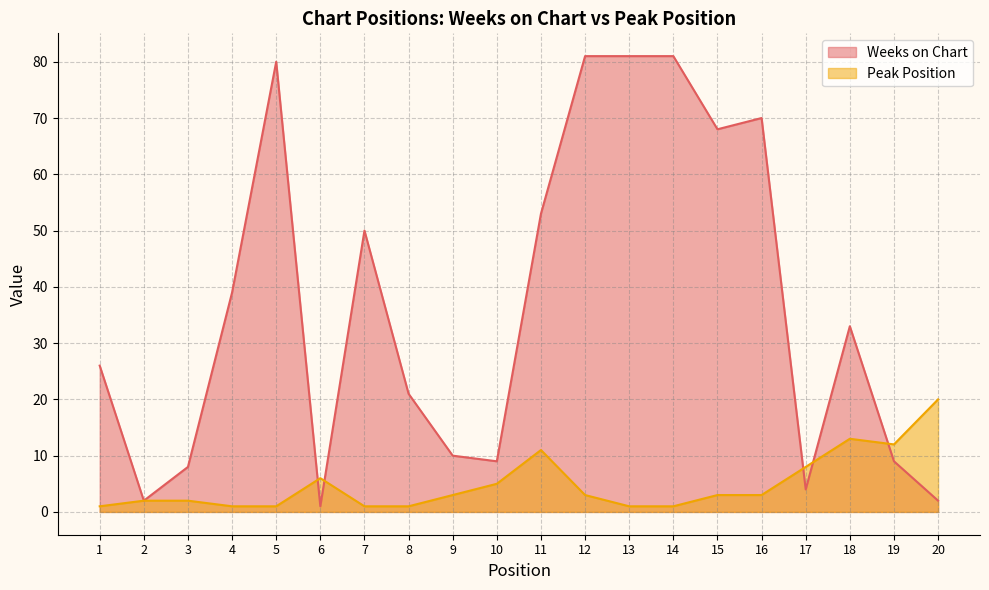

Reading right to left, extract all data points from this chart.

Weeks on Chart: 2	9	33	4	70	68	81	81	81	53	9	10	21	50	1	80	39	8	2	26
Peak Position: 20	12	13	8	3	3	1	1	3	11	5	3	1	1	6	1	1	2	2	1